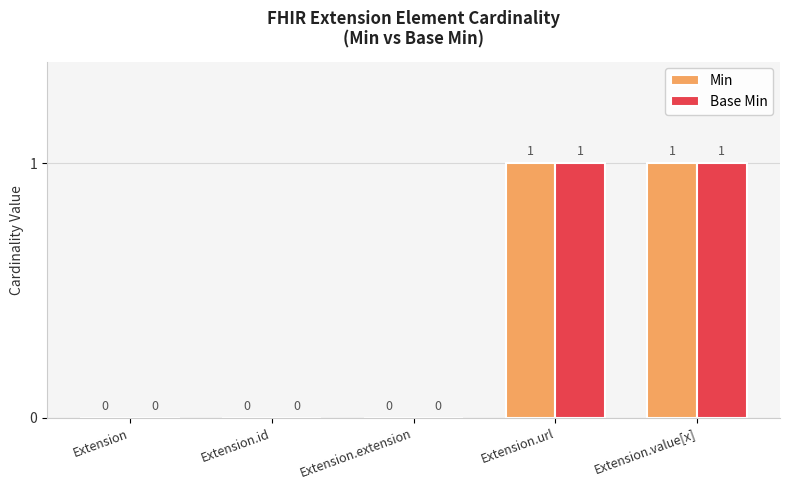

The value of Base Min at Extension.url is 1. True or false?

True